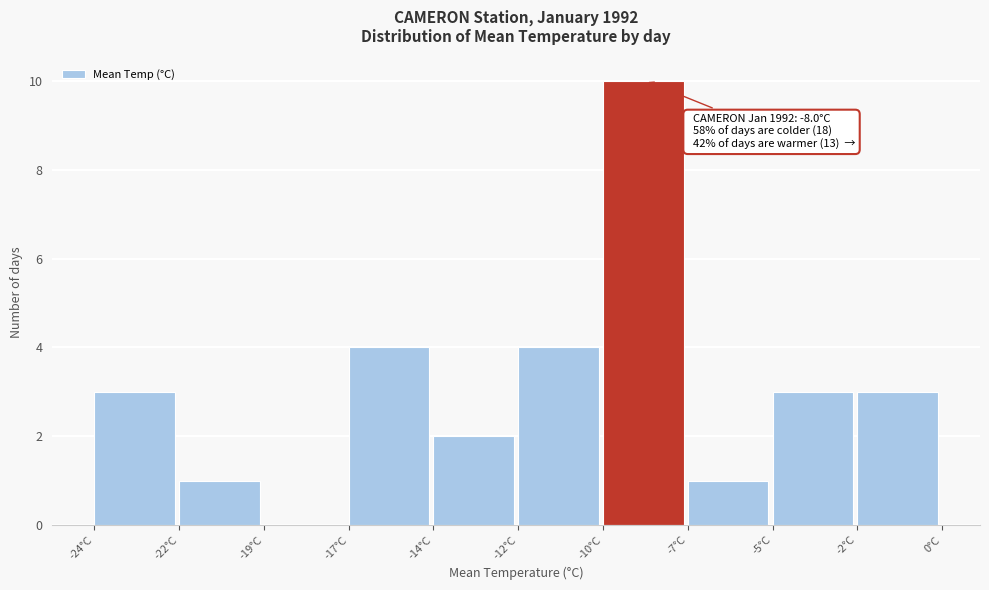

Reading left to right, extract all data points from this chart.

-24°C=3	-22°C=1	-19°C=0	-17°C=4	-14°C=2	-12°C=4	-10°C=10	-7°C=1	-5°C=3	-2°C=3